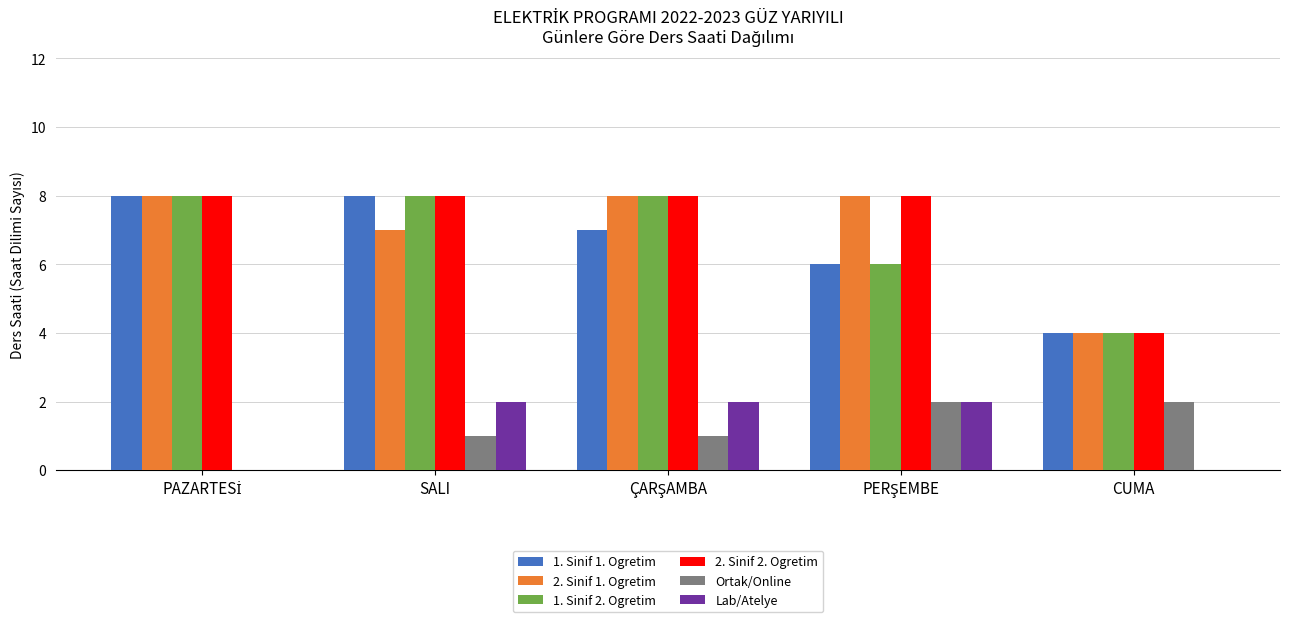

Is it true that 1. Sinif 2. Ogretim equals 8 at SALI?

True